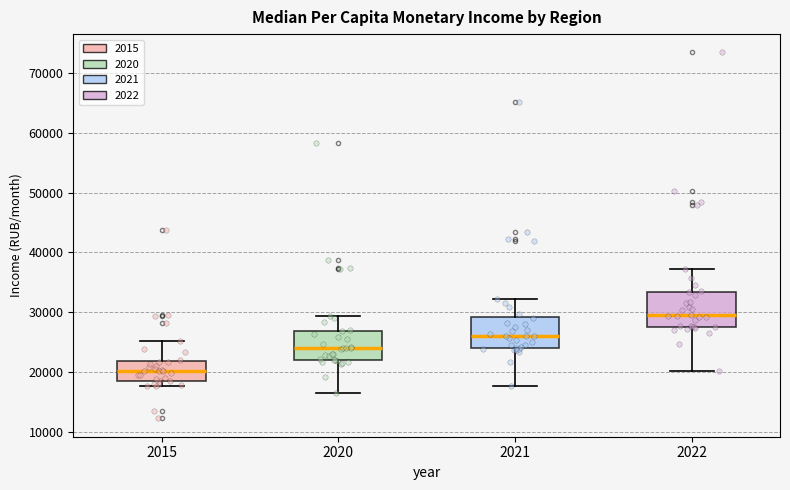

Which box's median line is the lowest?

2015